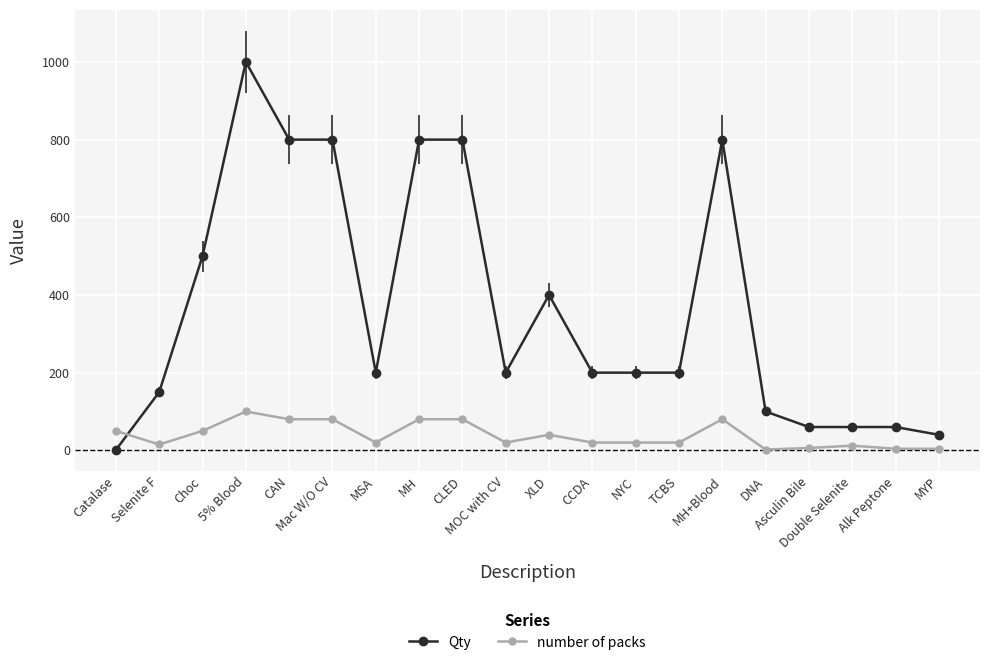

What is the sum of the number of packs values at CLED and Choc?

130